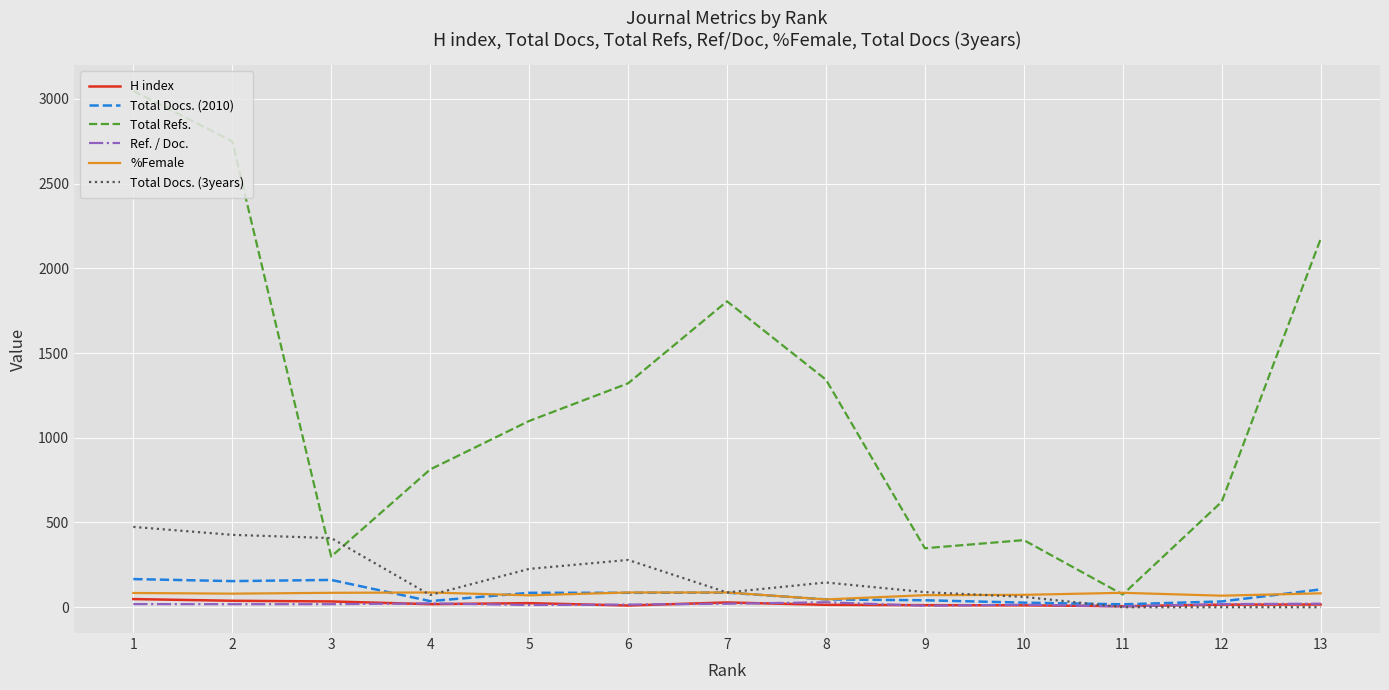

Does the chart display data point markers on the line(s)?

No